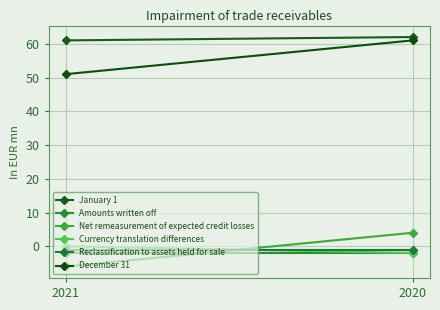

What is the difference between the maximum and minimum values in the January 1 series?

1